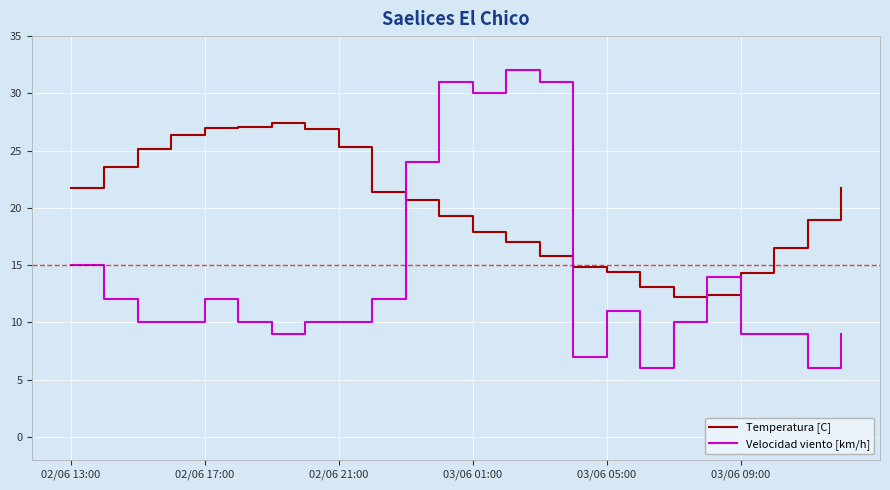

What is the maximum value for Temperatura [C]?

27.4